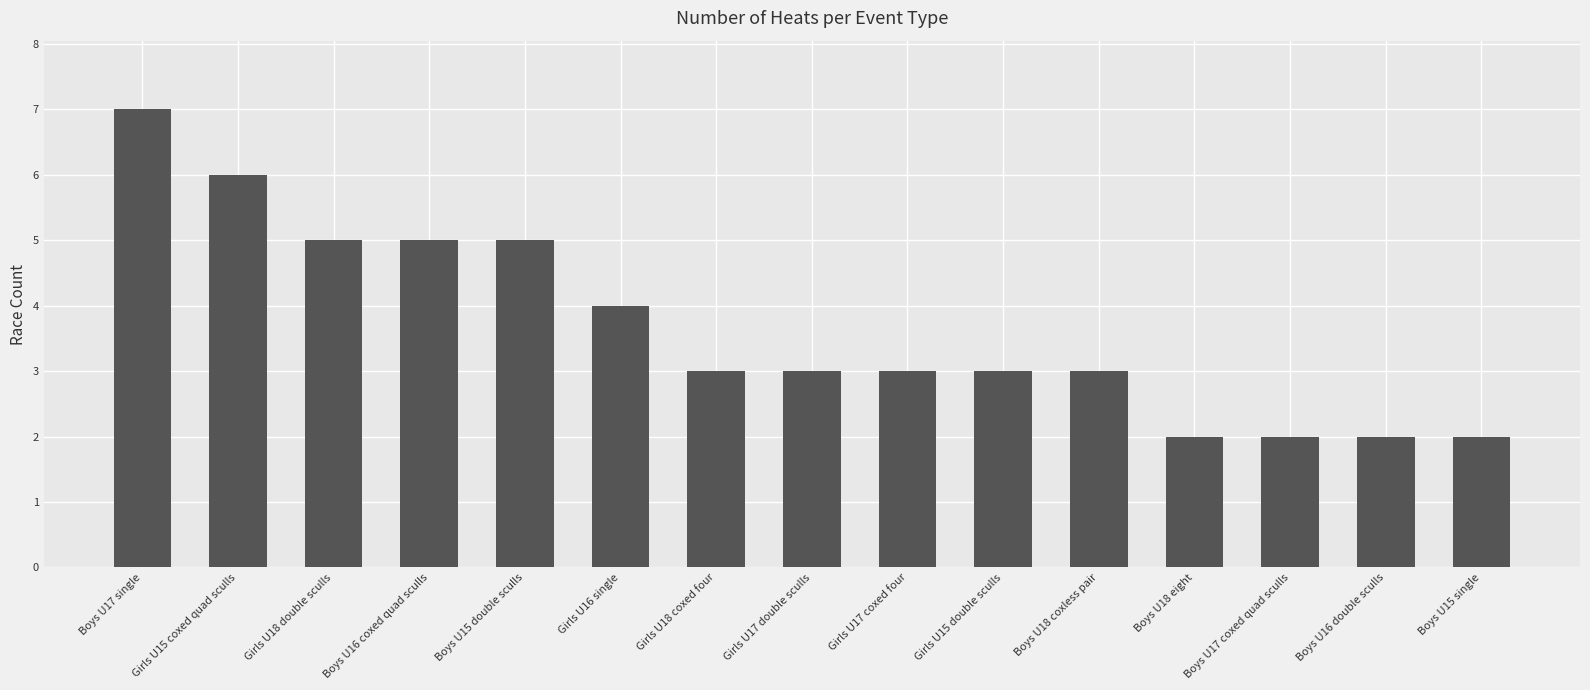

Reading left to right, transcribe all the data shown in this chart.

7	6	5	5	5	4	3	3	3	3	3	2	2	2	2